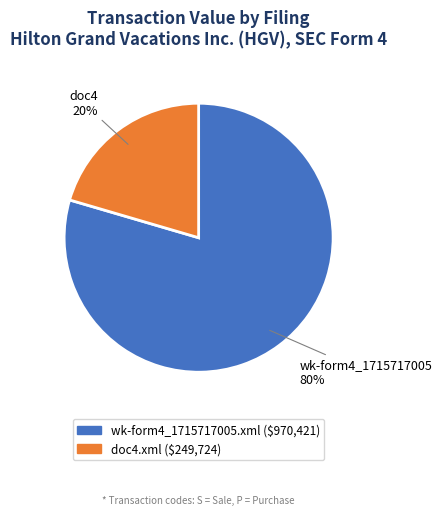

To the nearest percent, what is the combined percentage of doc4.xml and wk-form4_1715717005.xml?

100%